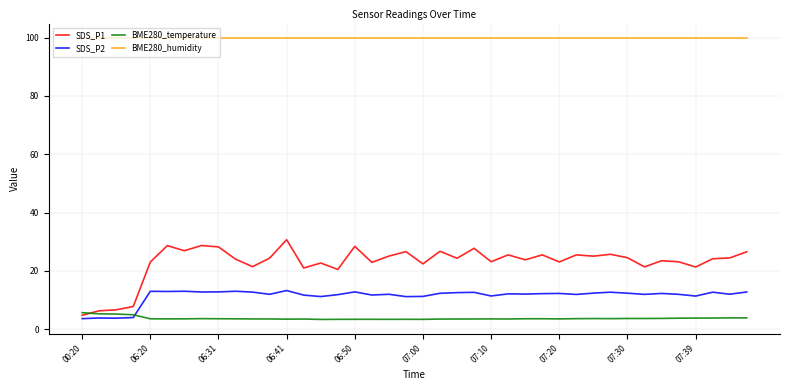

Which series has the largest range (max minus min)?

SDS_P1